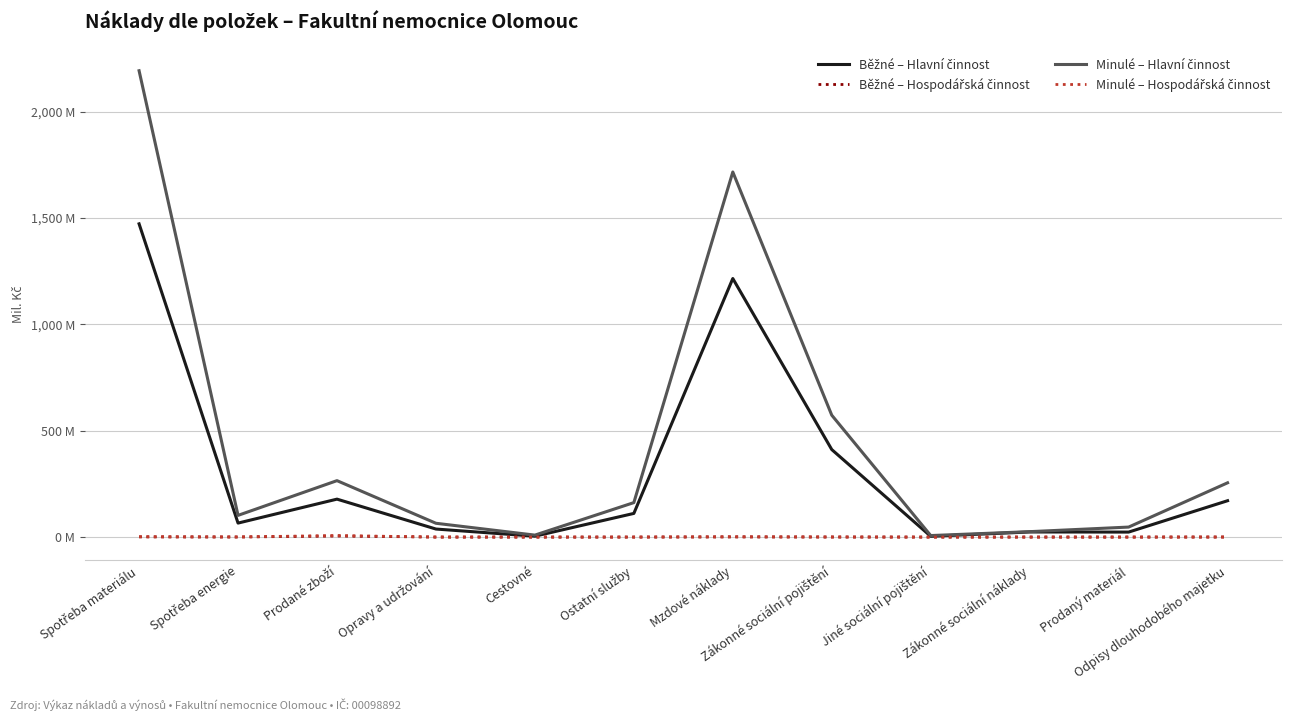

At which category is the sum across all series the highest?

Spotřeba materiálu